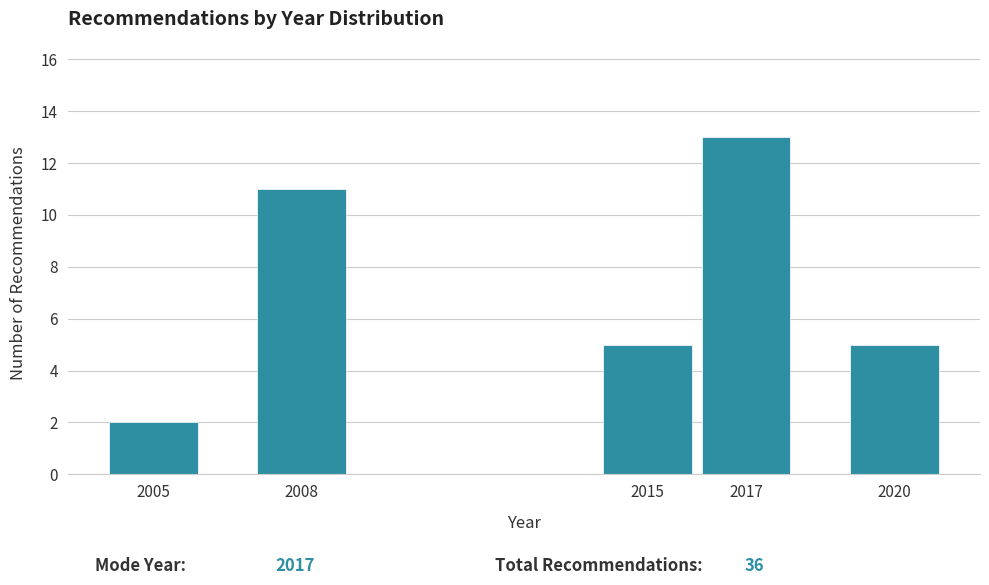

Reading left to right, list all the values displayed in this chart.

2005=2	2008=11	2015=5	2017=13	2020=5